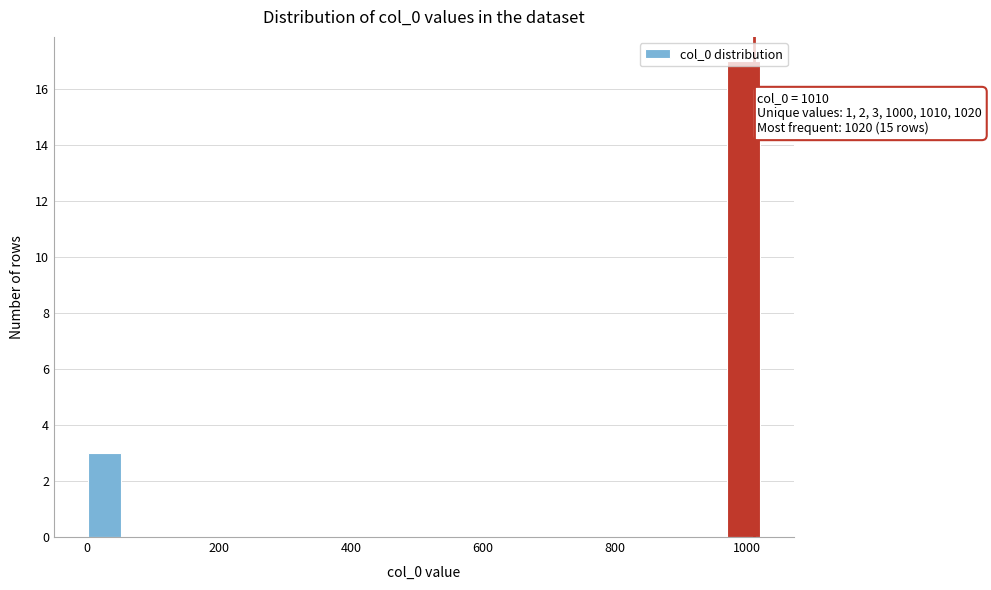

Read against the x-axis, roughly where is the centre of the tallest bar?

1000